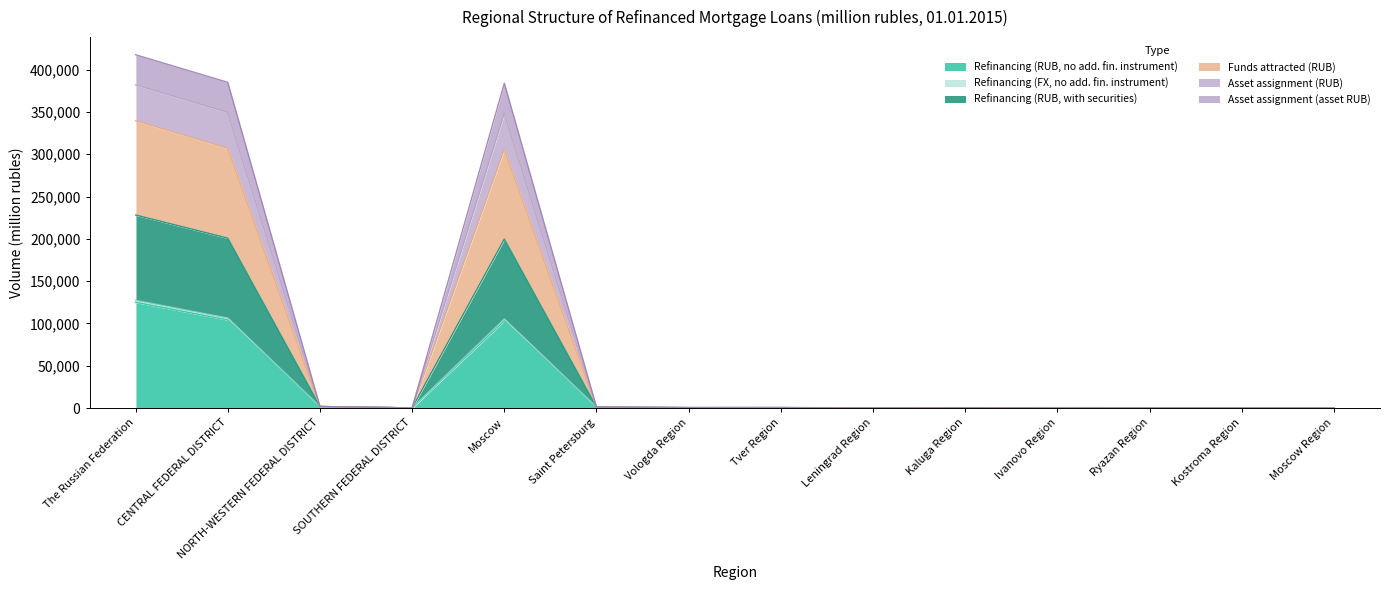

Where is Asset assignment (RUB) nearest to the value 114118?

Moscow